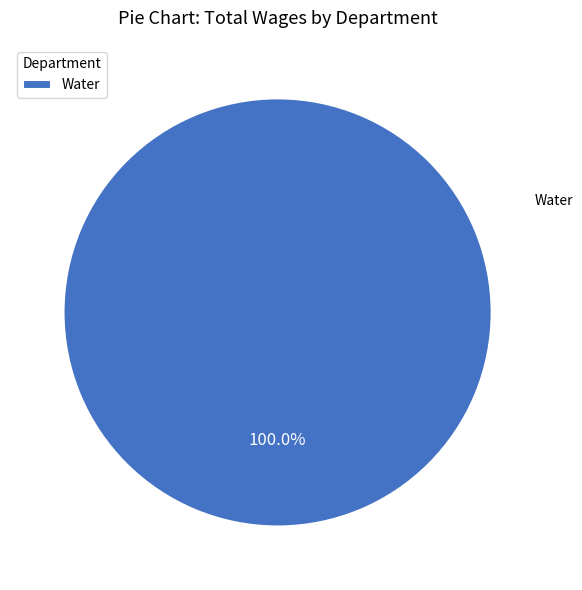

Count the number of slices in the pie.

1